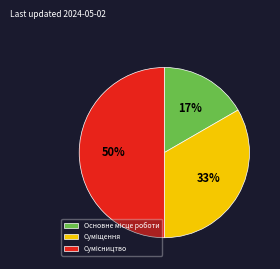

To the nearest percent, what is the difference between the largest and smallest slice percentages?

33%